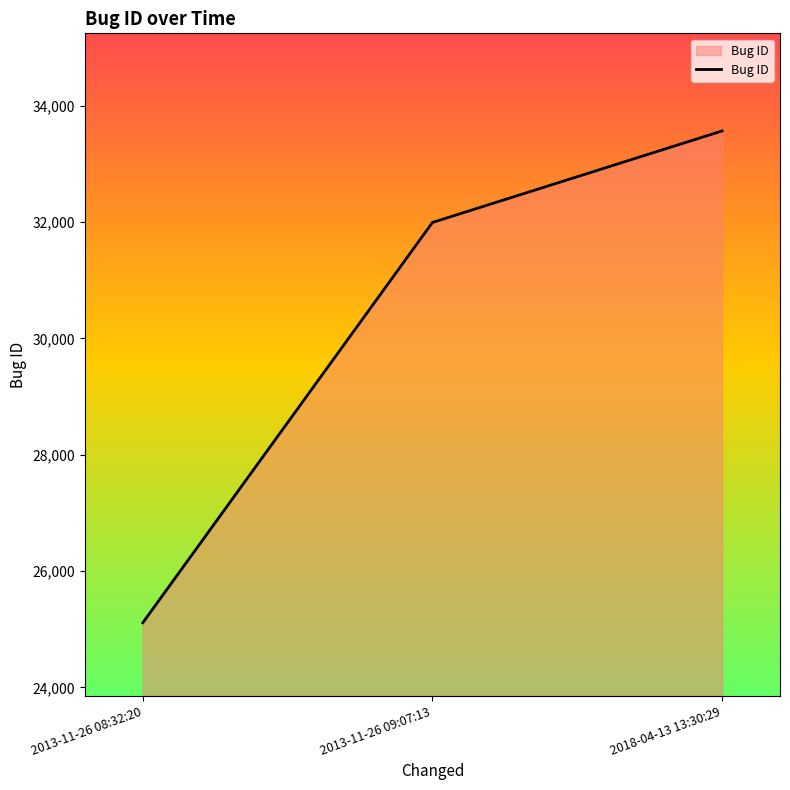

How many lines are shown in the chart?

1